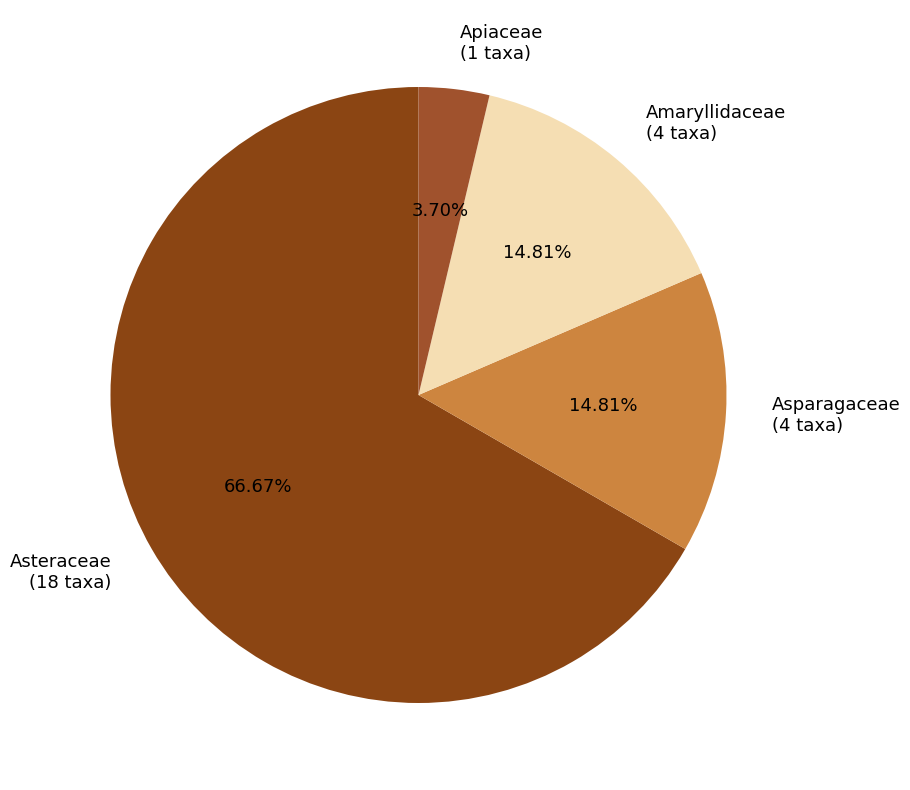

Between Apiaceae (1 taxa) and Amaryllidaceae (4 taxa), which is larger?

Amaryllidaceae (4 taxa)